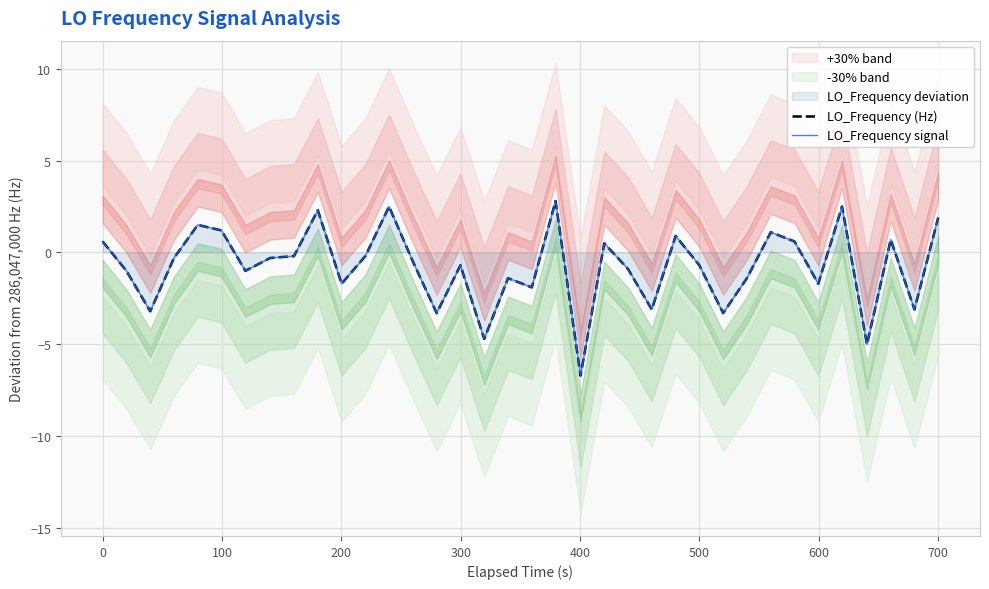

What is the sum of all LO_Frequency signal values?

-27.2